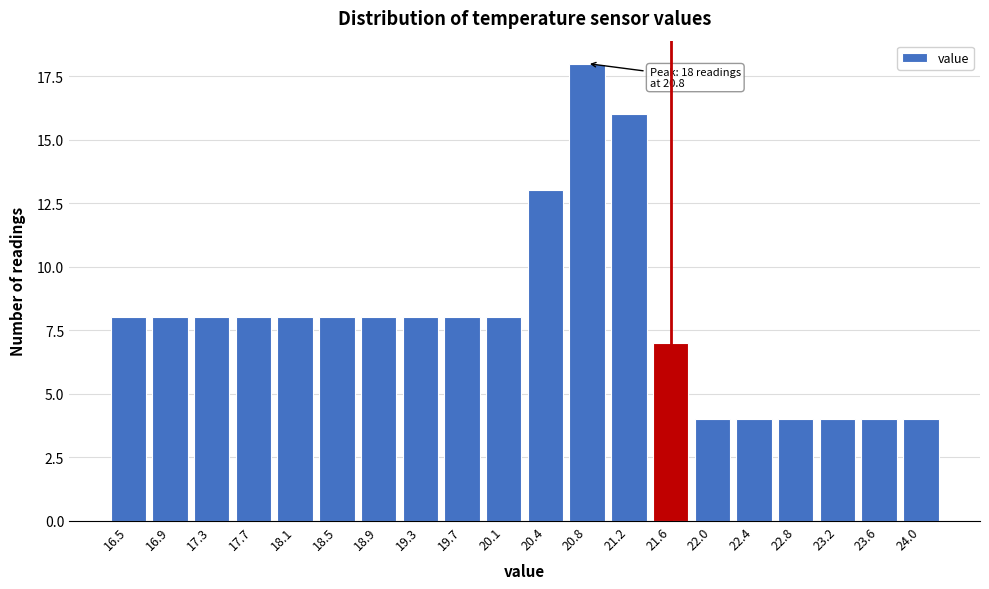

Reading left to right, what are all the values shown in this chart?

16.5=8	16.9=8	17.3=8	17.7=8	18.1=8	18.5=8	18.9=8	19.3=8	19.7=8	20.1=8	20.4=13	20.8=18	21.2=16	21.6=7	22.0=4	22.4=4	22.8=4	23.2=4	23.6=4	24.0=4